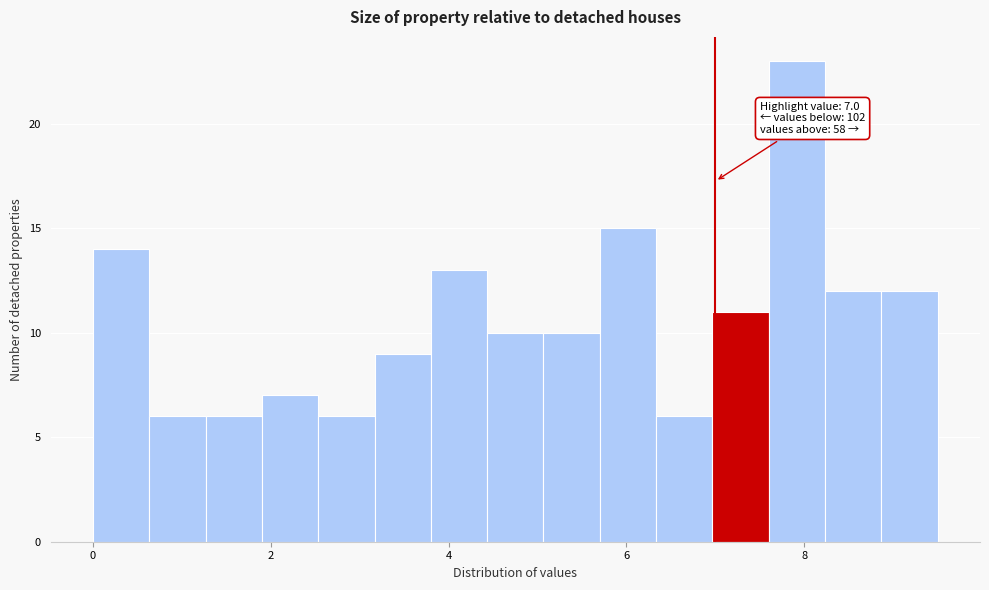

Around what value on the x-axis is the tallest bar? Give the approximate position of its centre, as read against the axis.

8.0